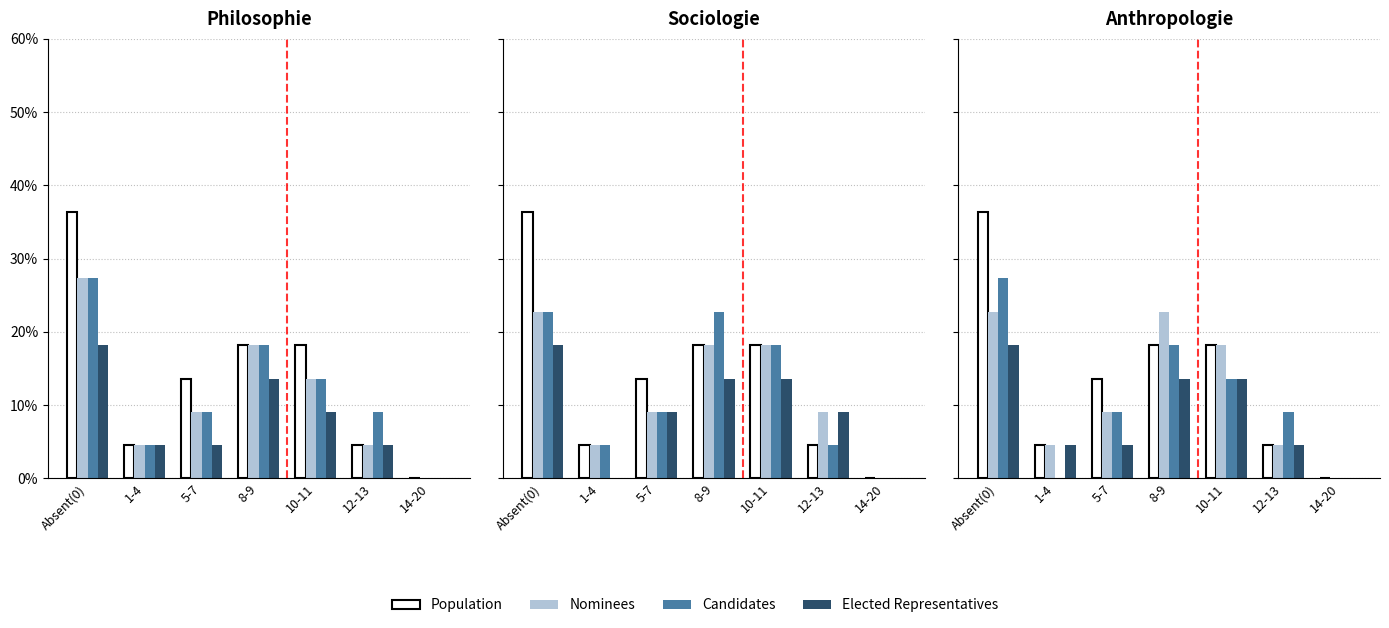

Rank the categories by Population value from lowest to highest.

14-20, 1-4, 12-13, 5-7, 8-9, 10-11, Absent(0)